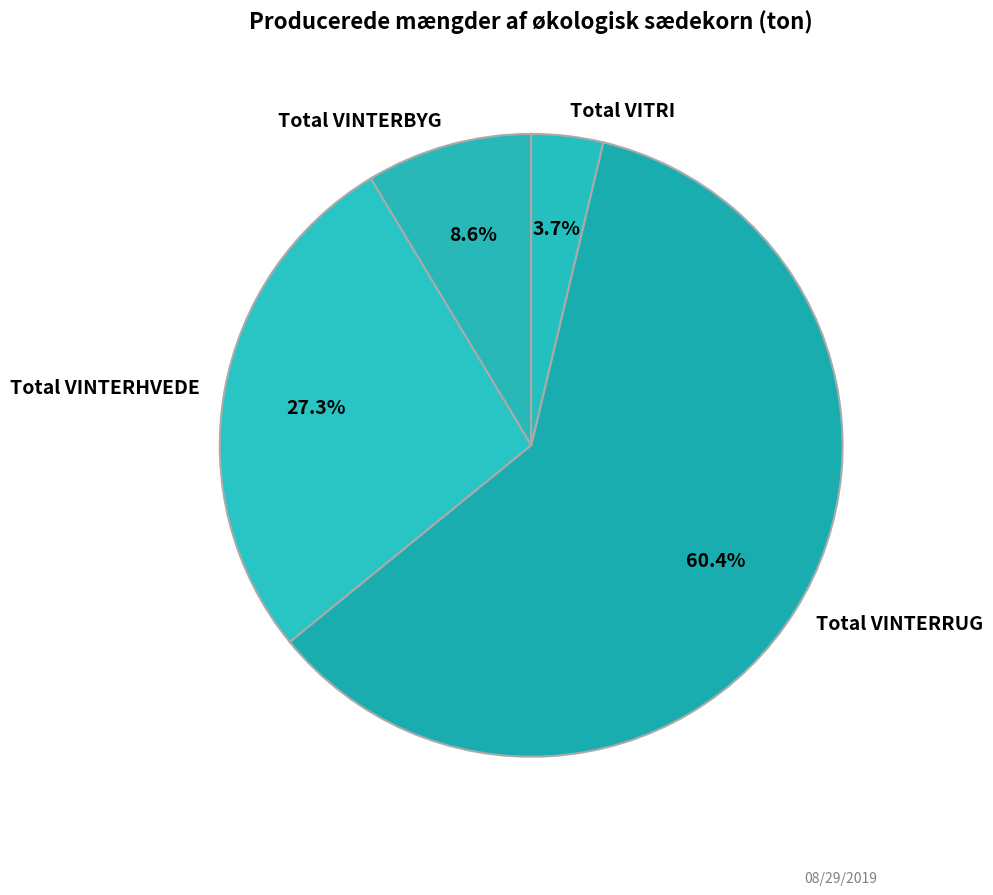

The Total VINTERHVEDE slice represents 16% of the pie. True or false?

False